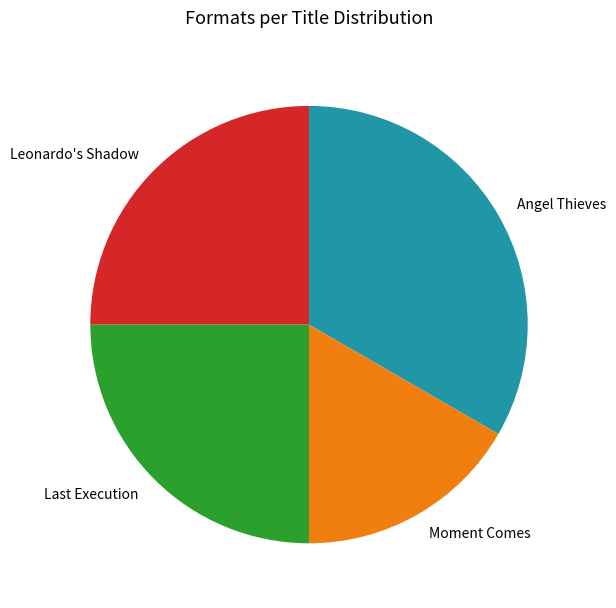

Is the sum of Moment Comes and Leonardo's Shadow greater than half?

No